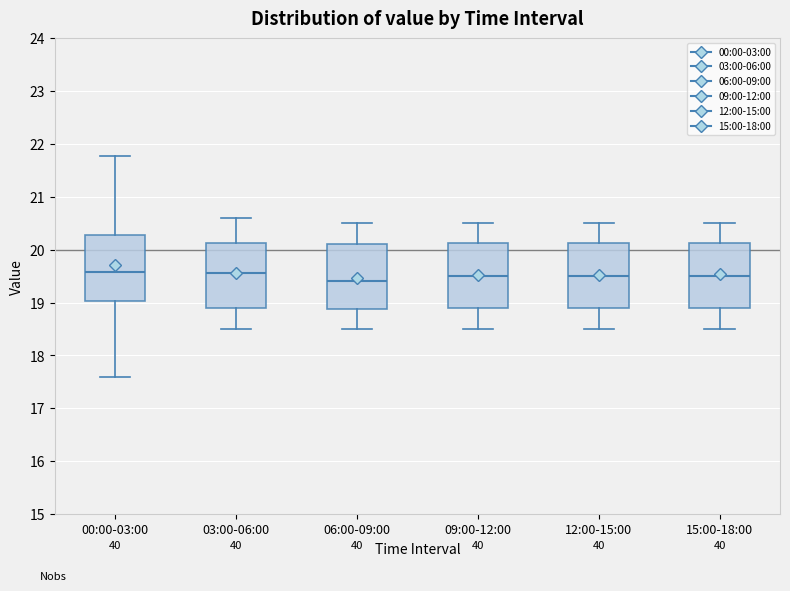

Where is the upper edge of the box for 03:00-06:00 on the y-axis? The values are not printed on the chart, so give them approximately, as read against the axis.

20.1